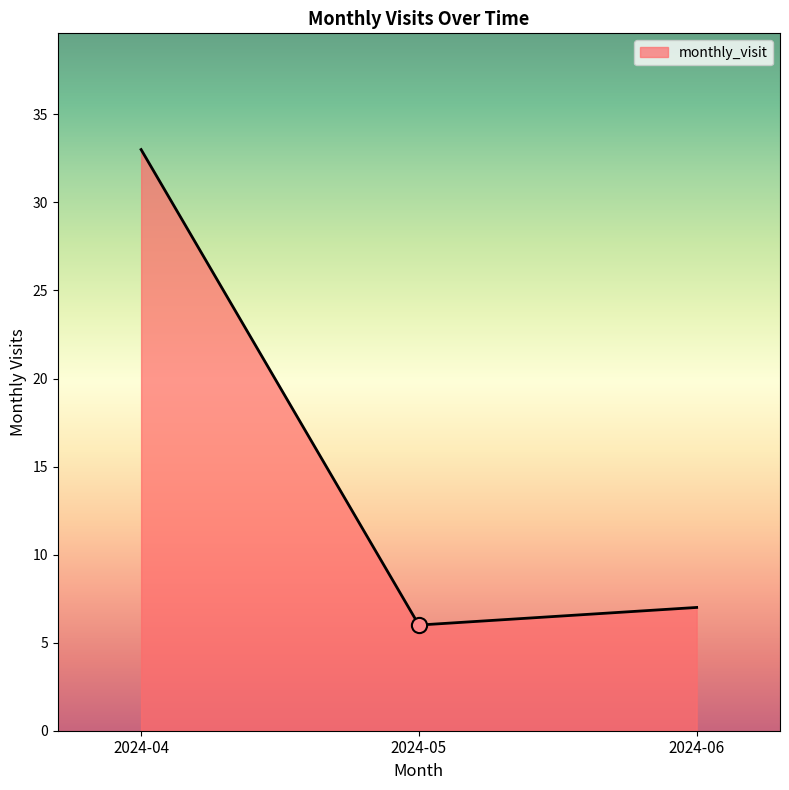

What is the ratio of the value at 2024-04 to the value at 2024-05?

5.5